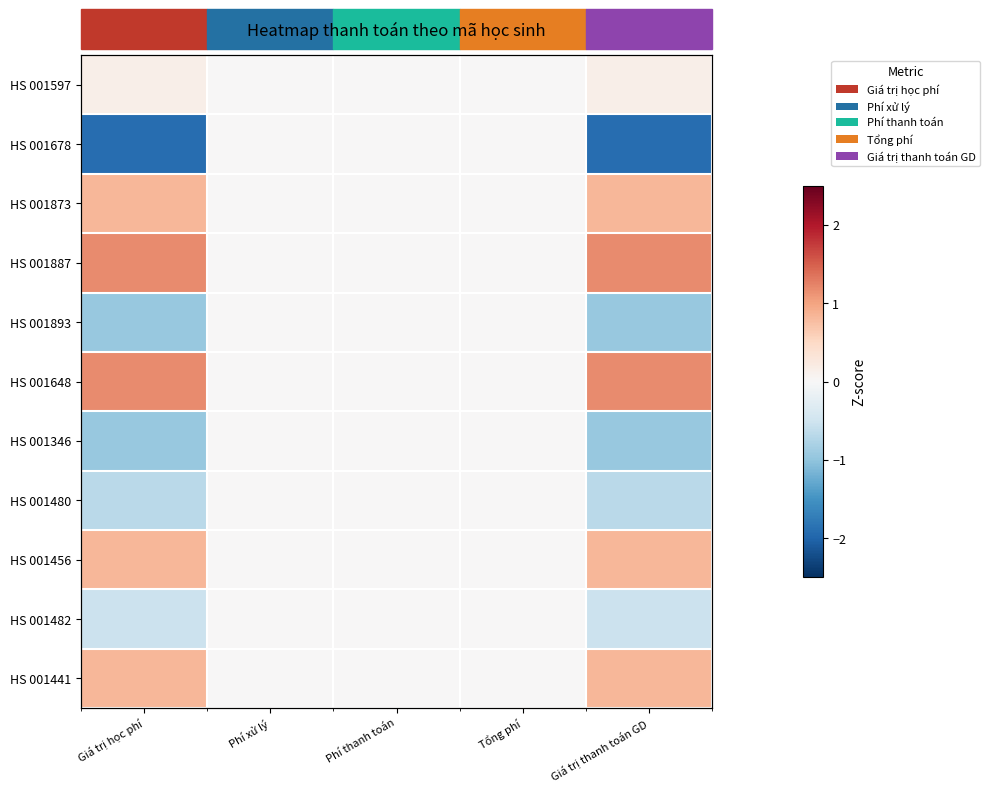

Rank the categories by HS 001441 value from highest to lowest.

Giá trị học phí, Giá trị thanh toán GD, Phí xử lý, Phí thanh toán, Tổng phí